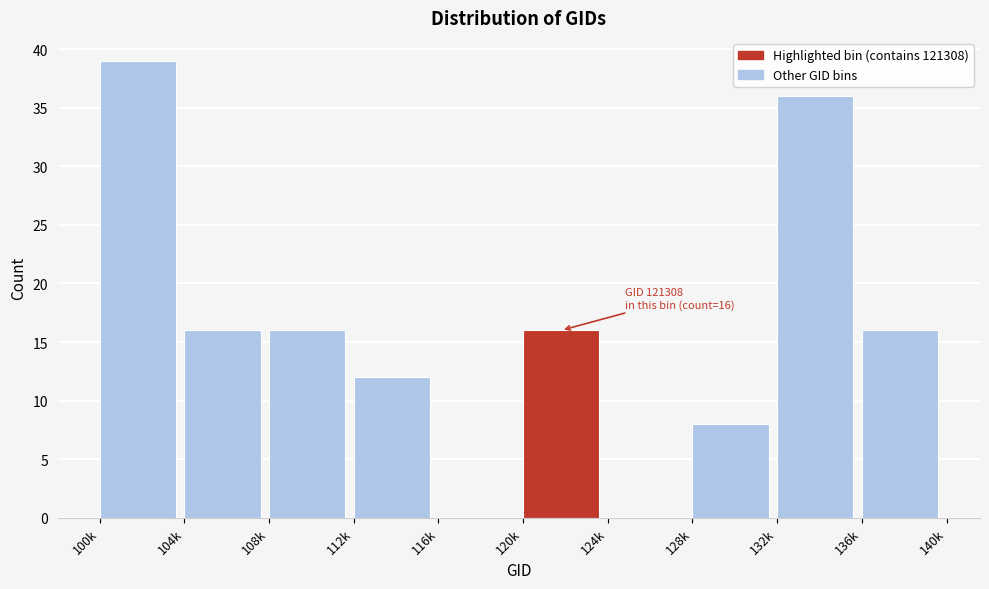

Reading right to left, extract all data points from this chart.

136k=16	132k=36	128k=8	124k=0	120k=16	116k=0	112k=12	108k=16	104k=16	100k=39